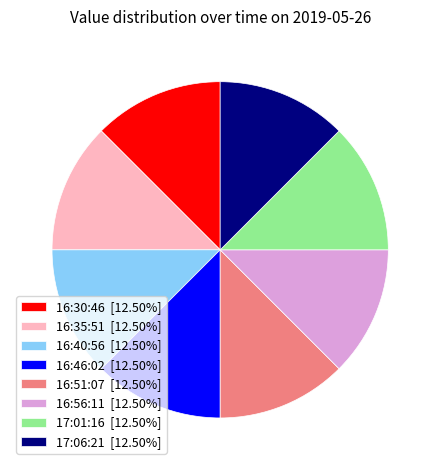

Approximately how many times larger is the value at 17:06:21 [12.50%] compared to 16:40:56 [12.50%]?

1.0